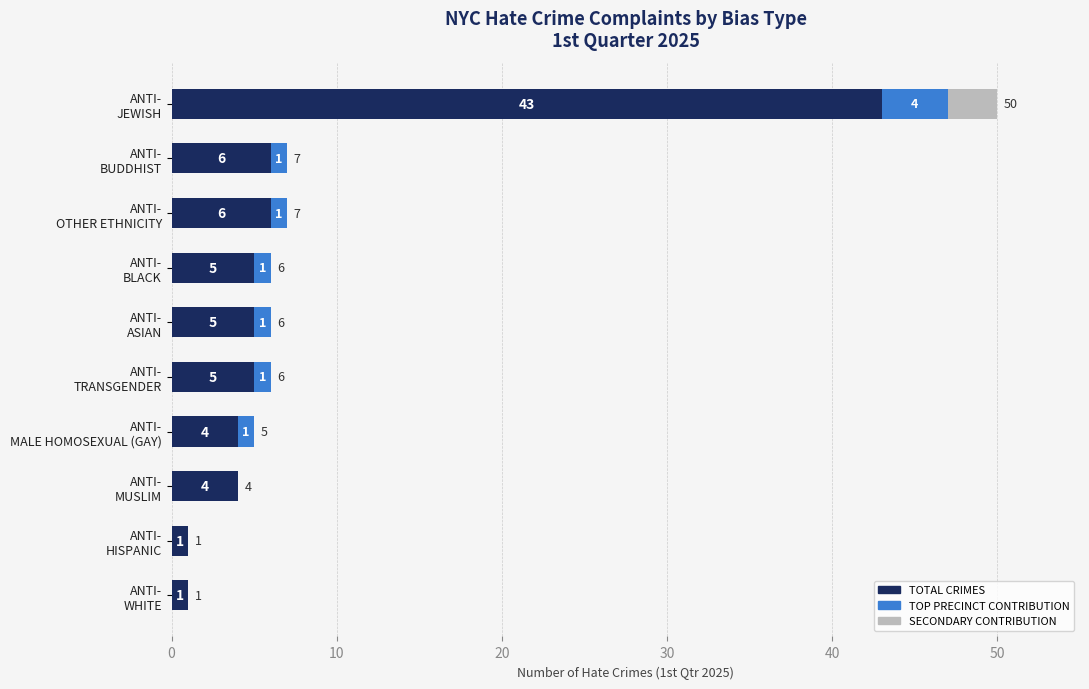

How many data points does each series have?

10